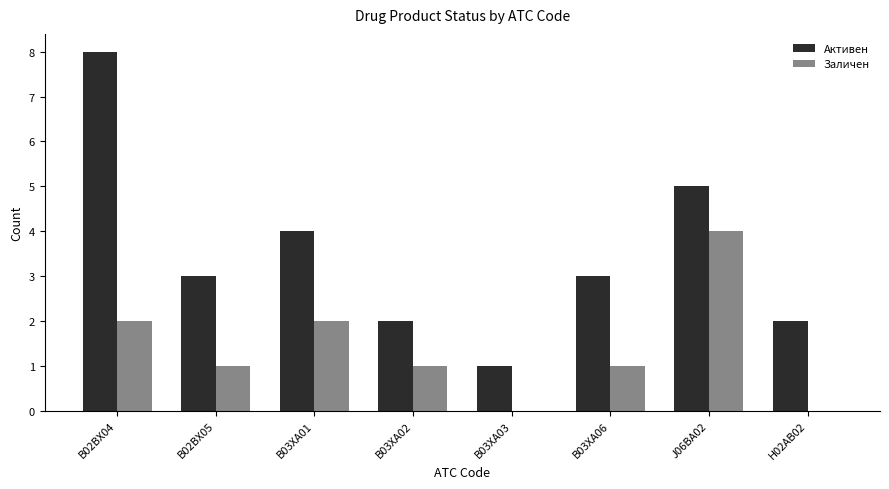

The Заличен series shows 3 at B02BX04. True or false?

False